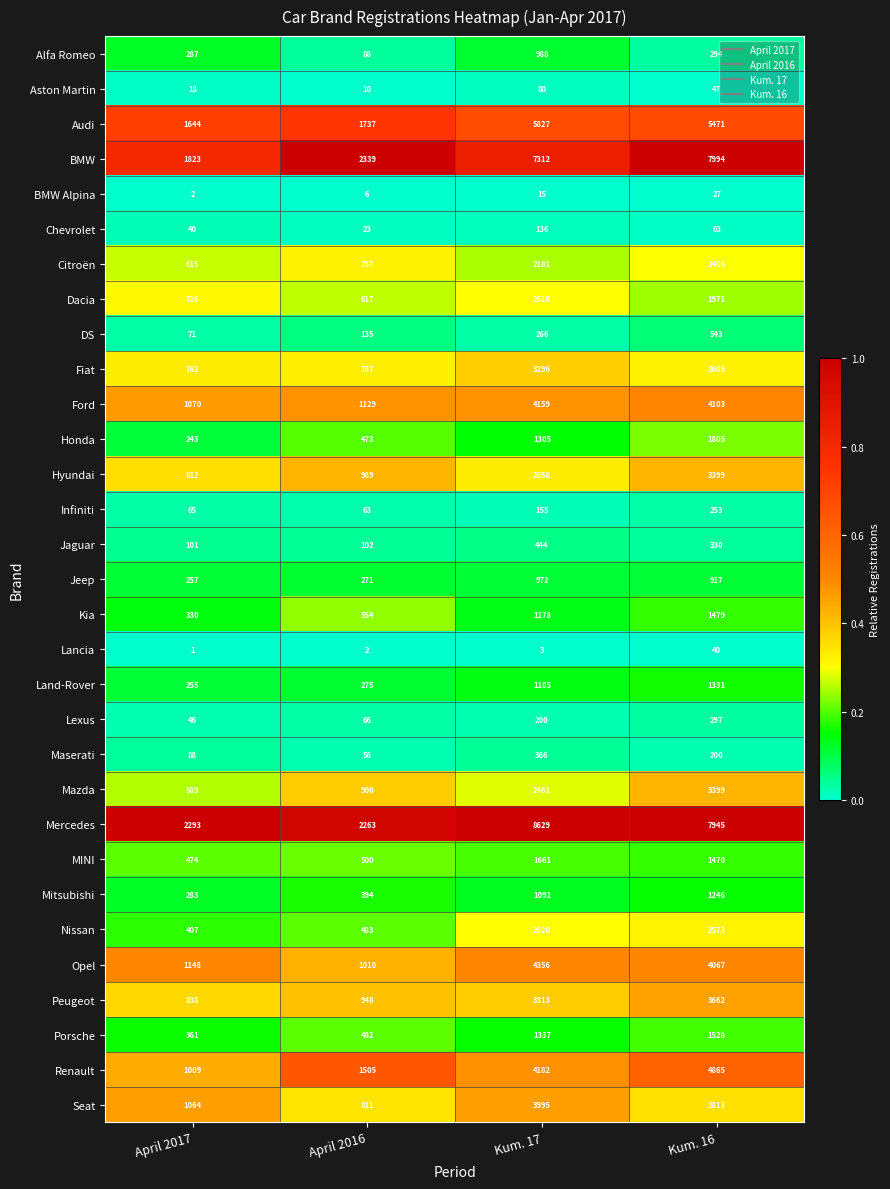

Which series has the widest spread of values?

Mercedes